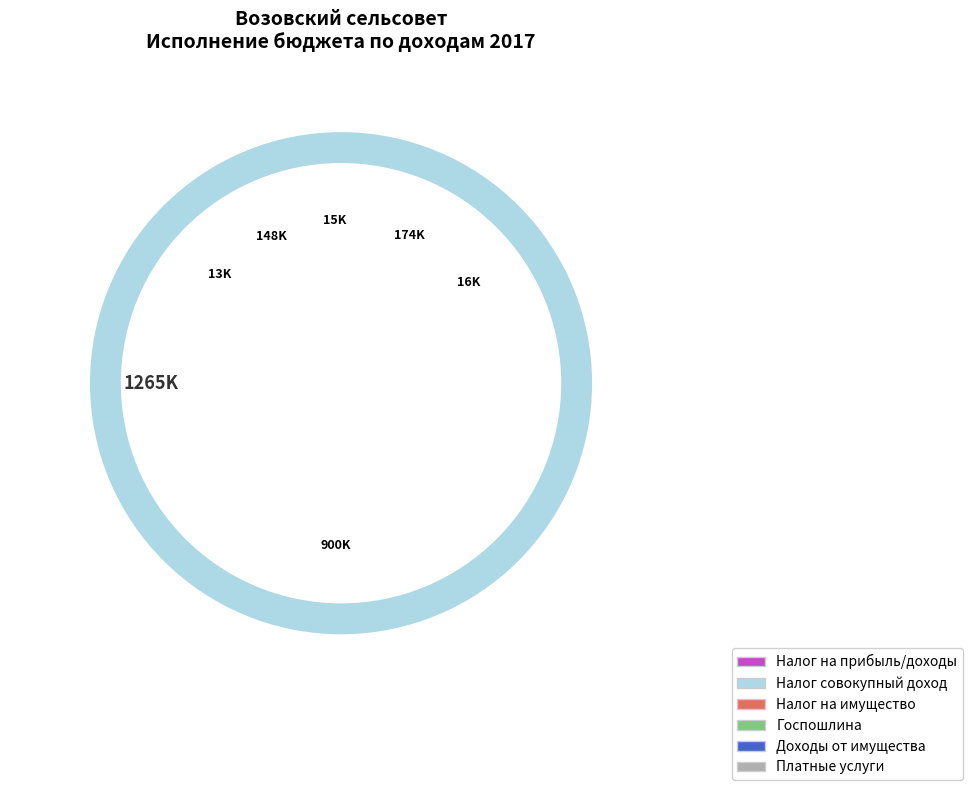

Is it true that НАЛОГИ НА ИМУЩЕСТВО is 71% of the pie?

True